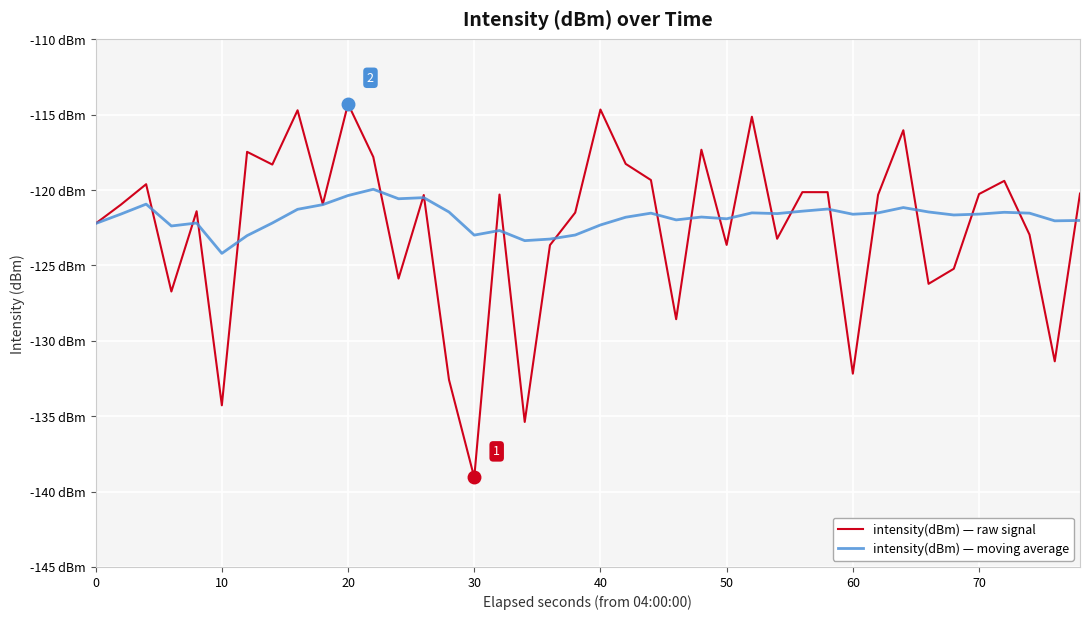

Does the chart have visible grid lines?

Yes